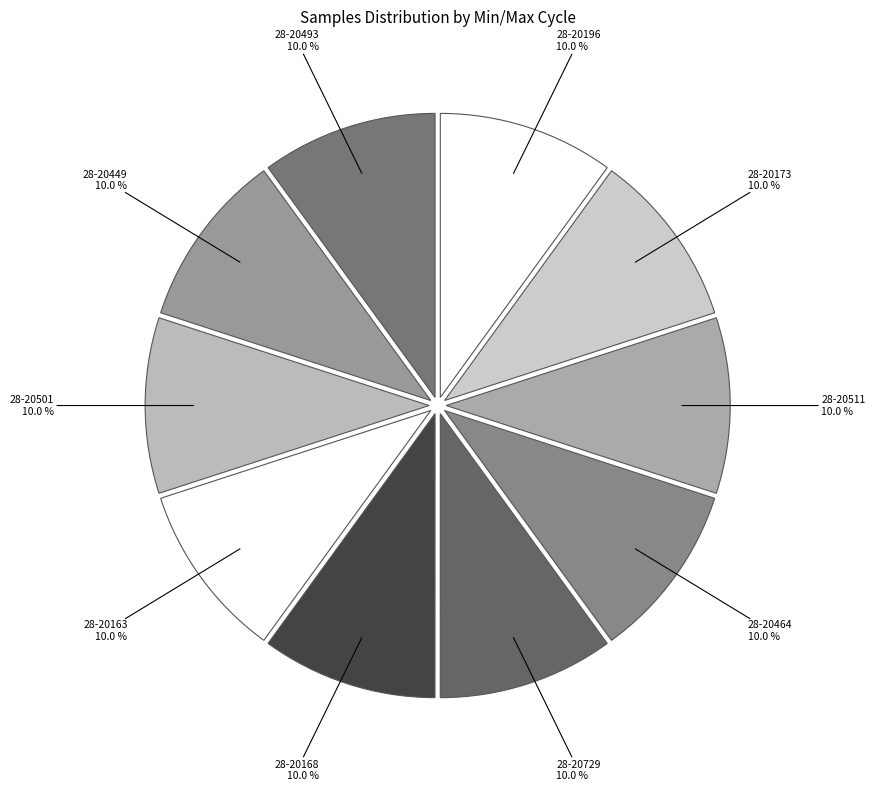

Combined, do 28-20493 and 28-20168 account for over 50%?

No